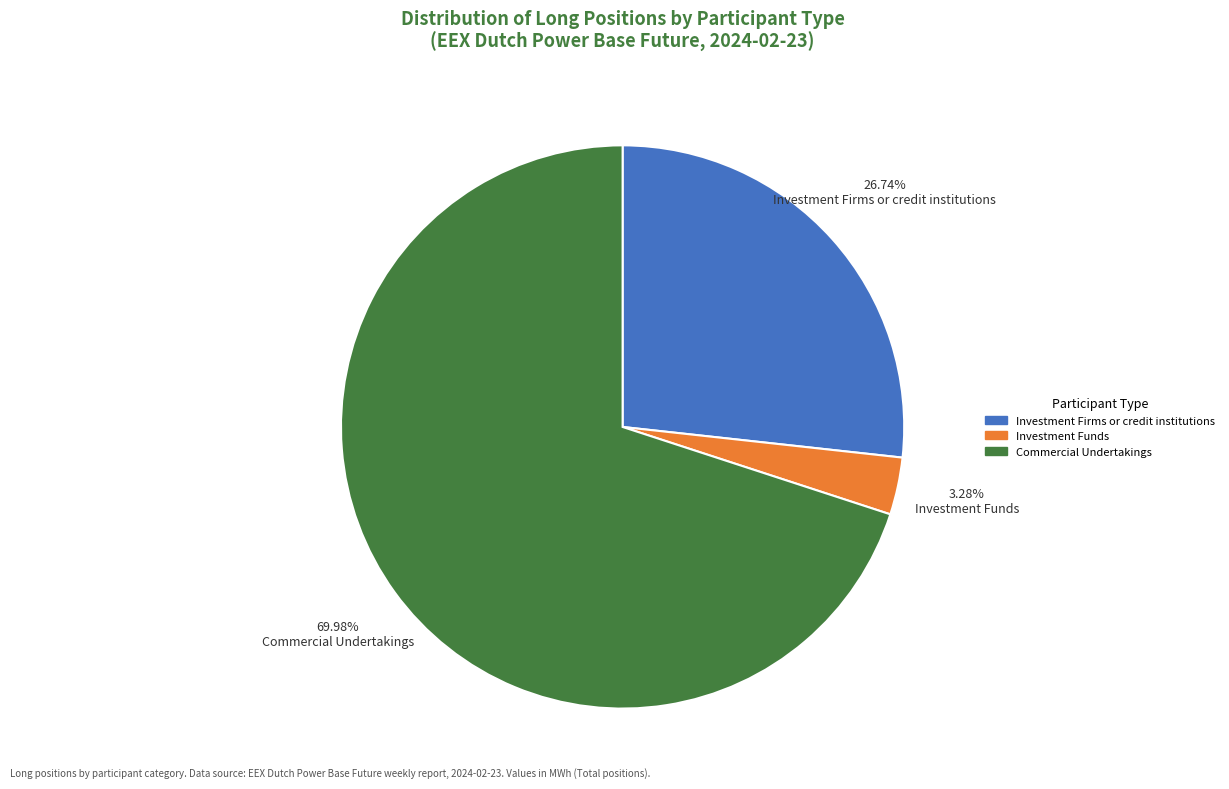

Is there any slice that represents more than half of the pie?

Yes